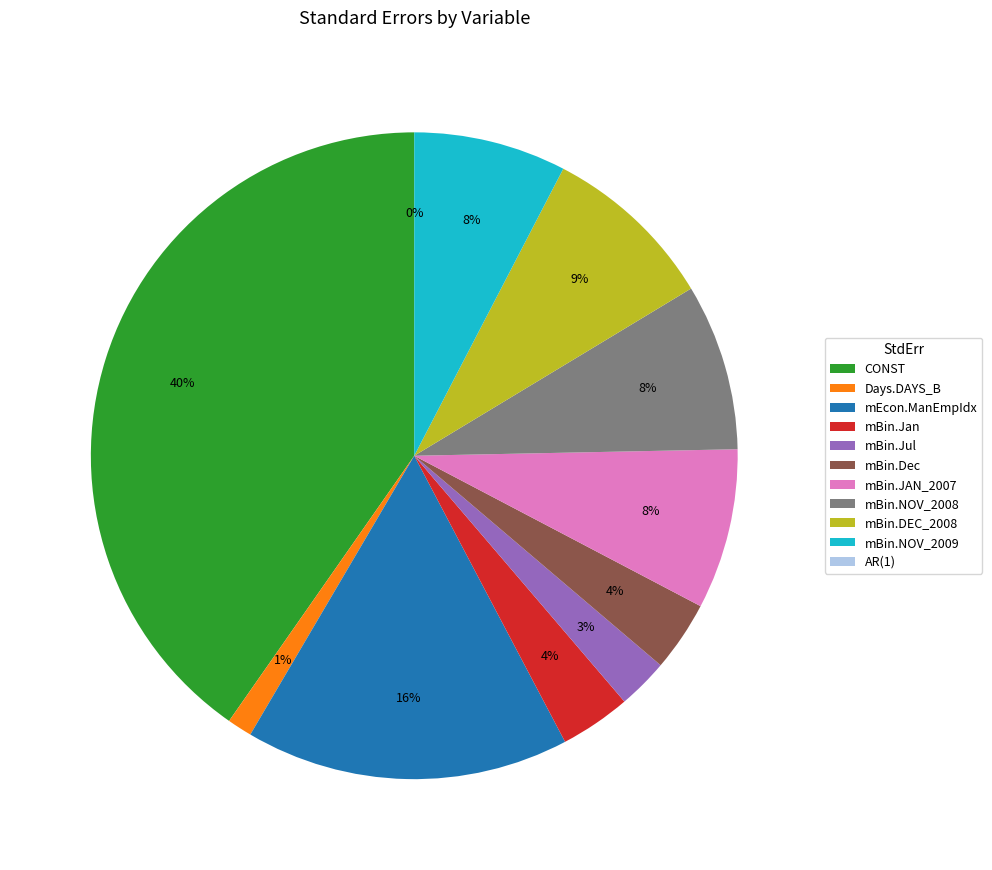

Approximately how many times larger is the value at CONST compared to mEcon.ManEmpIdx?

2.5